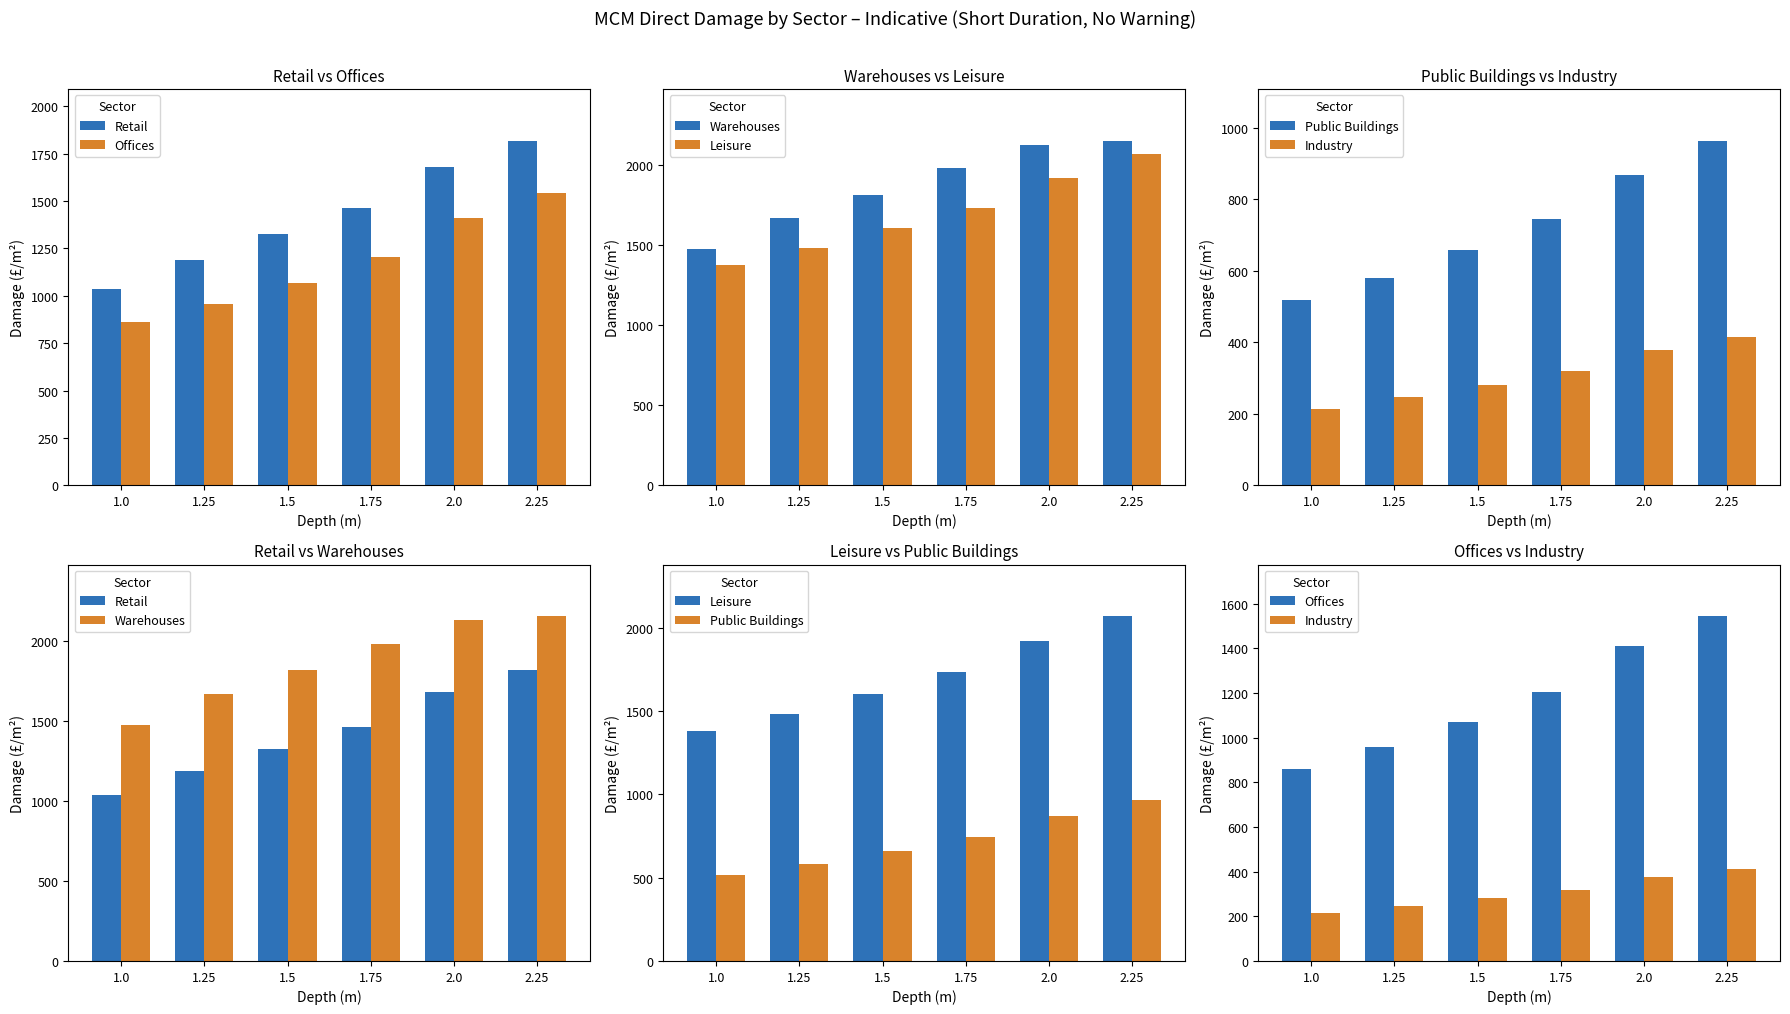

Count the number of data series in this chart.

6